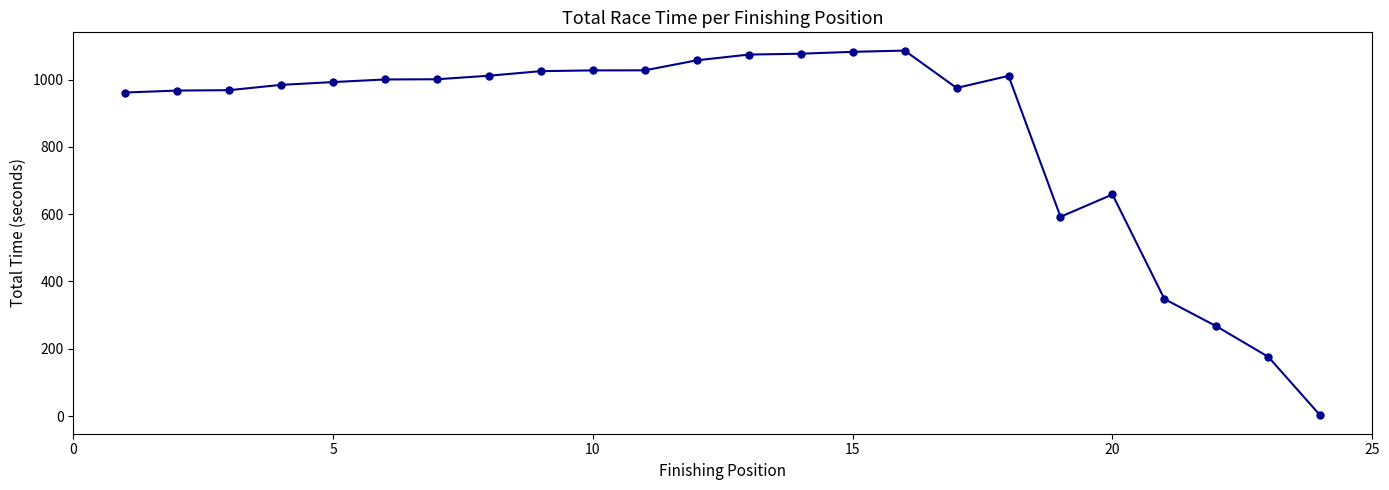

What is the value of the 20th point from the left?

658.5